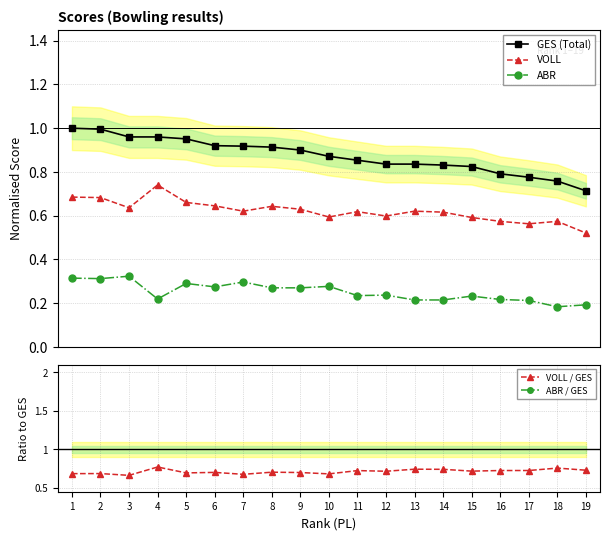

What is the highest value of the VOLL / GES series?

0.8